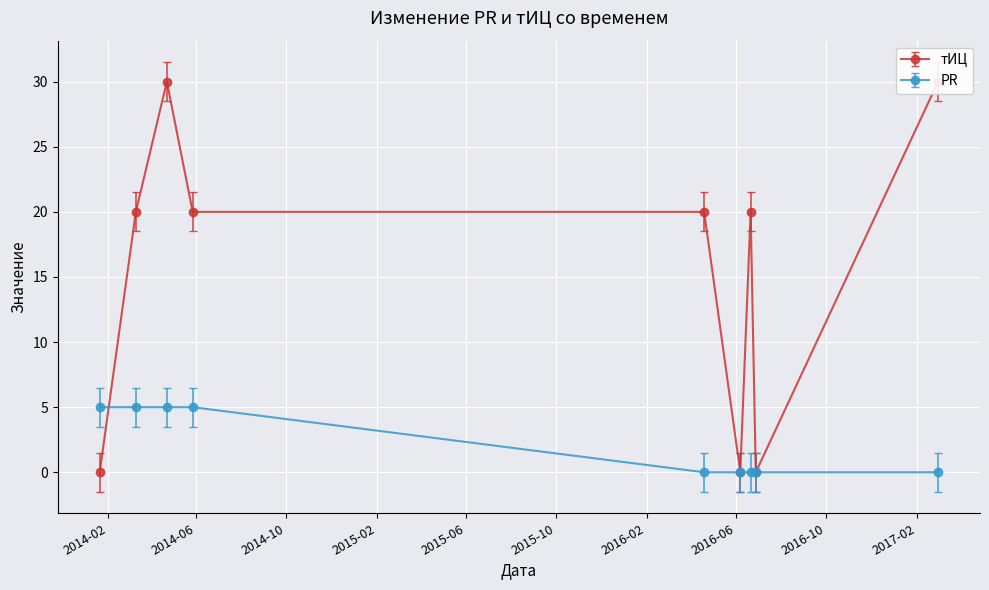

Where does the тИЦ series first go above 20?

2014-04-22